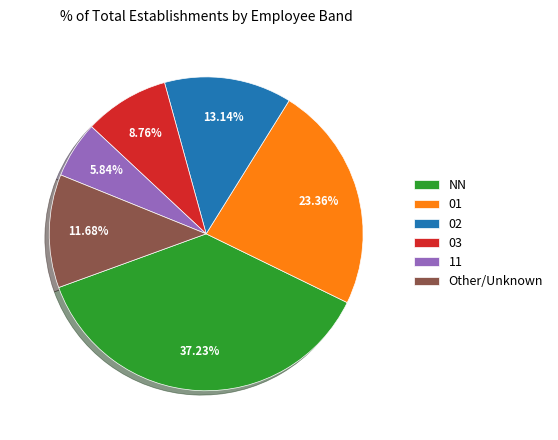

Is it true that 03 is 9% of the pie?

True